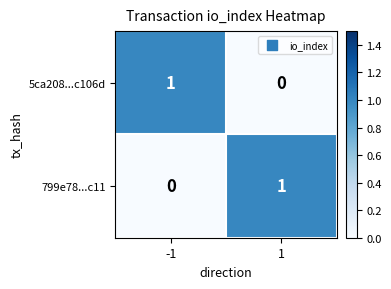

At how many categories does at least one series exceed 0?

2